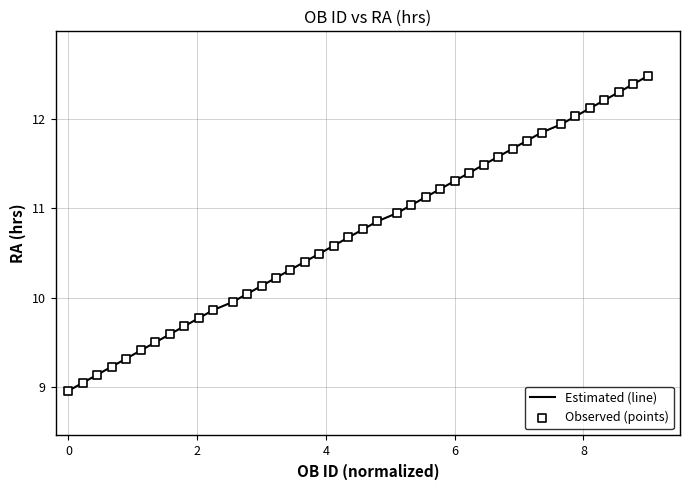

What is the difference between the maximum and minimum values?

3.5